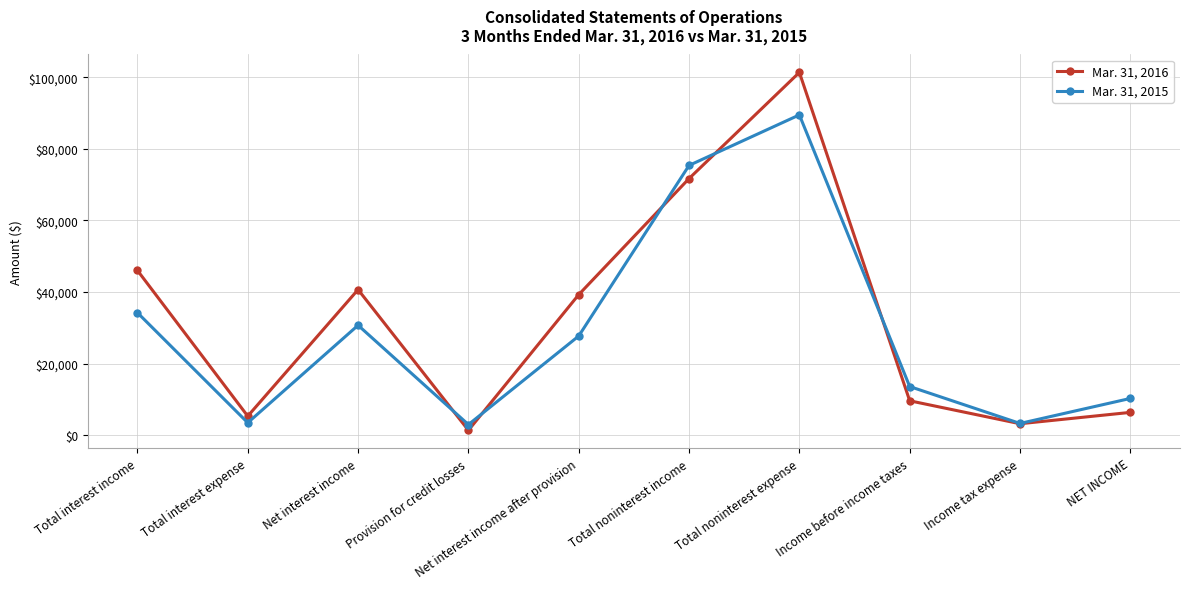

Which label corresponds to the smallest value in the chart?

Provision for credit losses